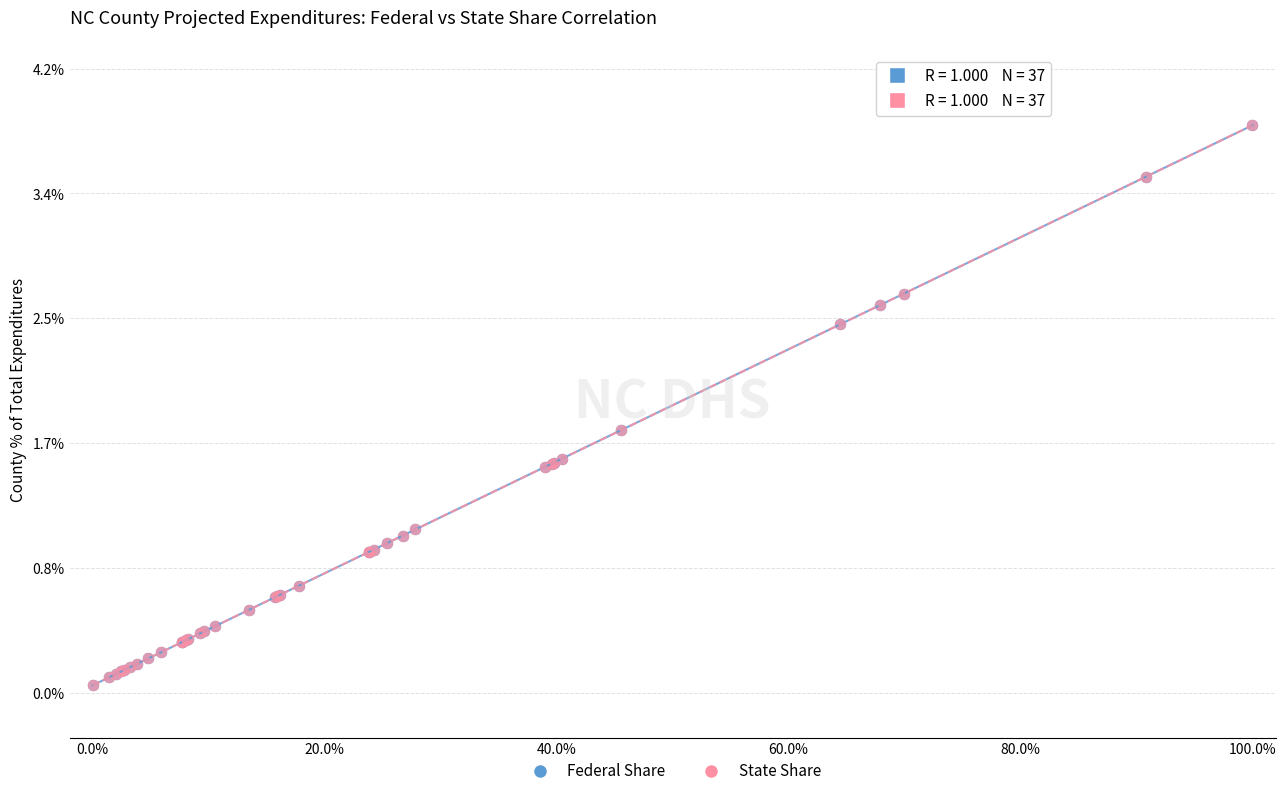

What are all the series names shown in the legend?

Federal Share, State Share